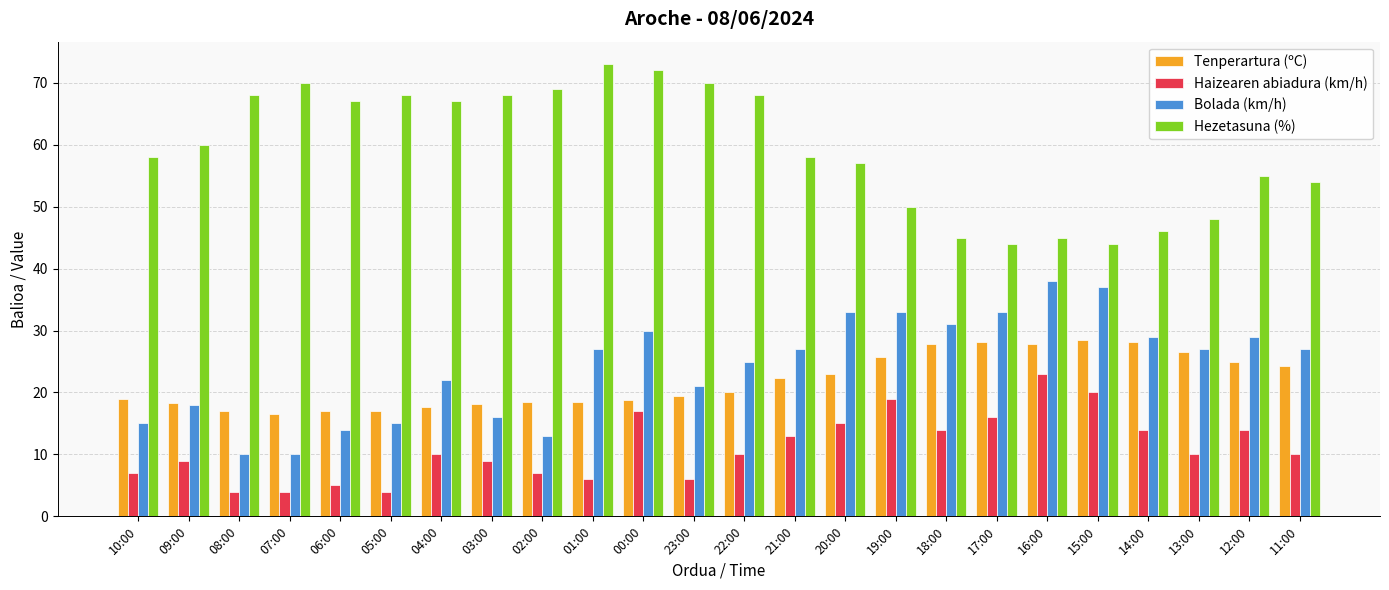

Is it true that Tenperartura (ºC) equals 43.4 at 15:00?

False